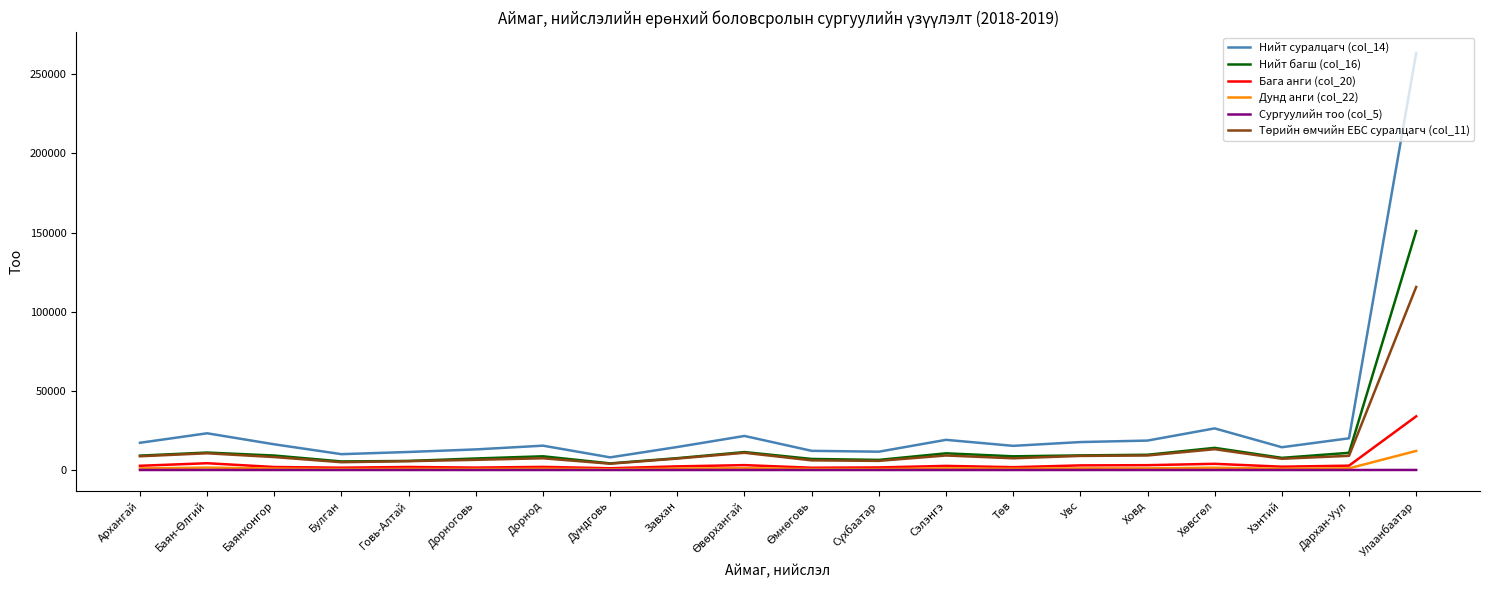

True or false: Нийт багш (col_16) and Нийт суралцагч (col_14) cross at least once.

False